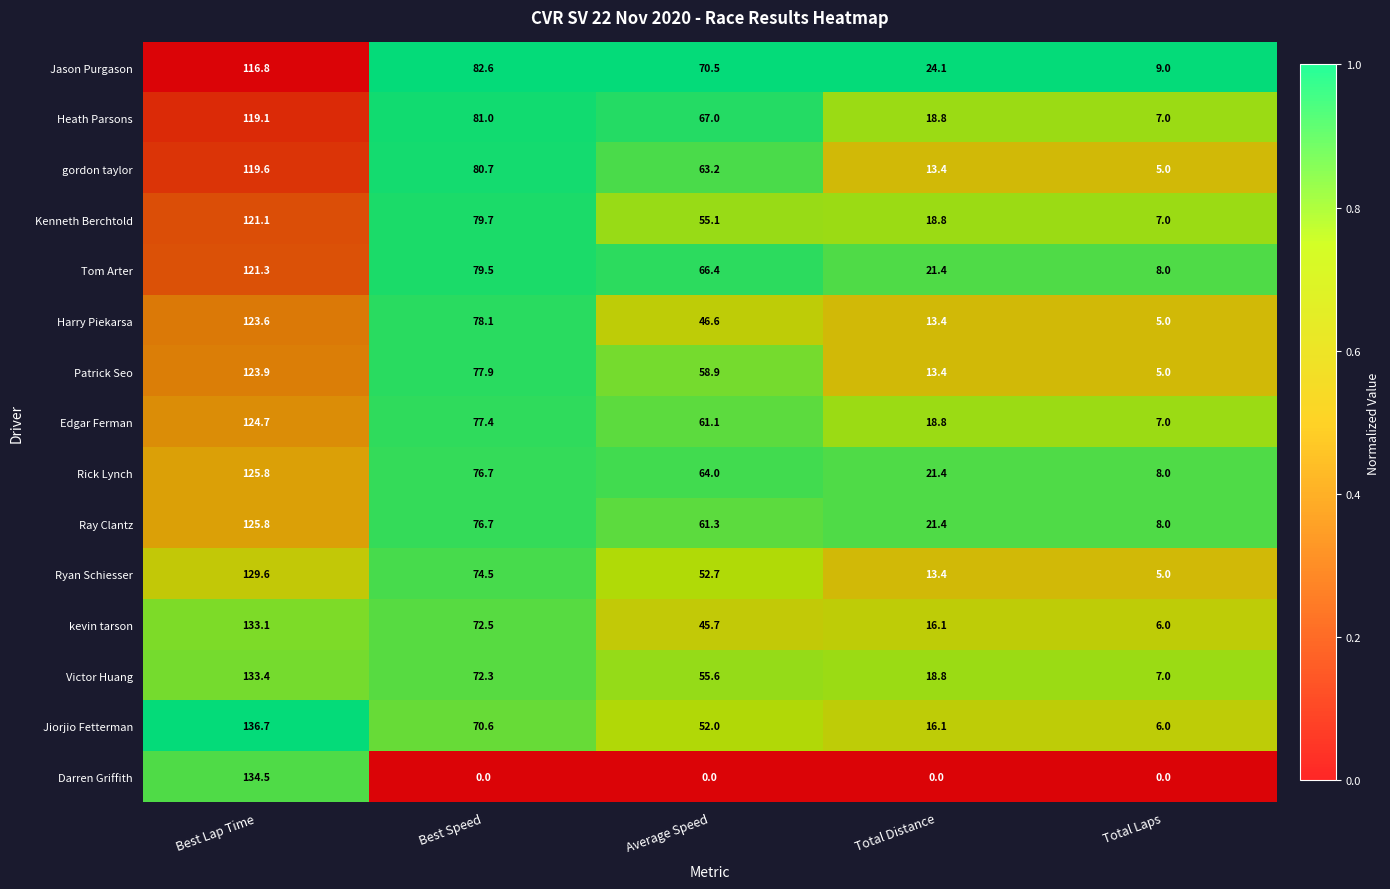

What is the sum of the Tom Arter values at Best Speed and Average Speed?

145.9